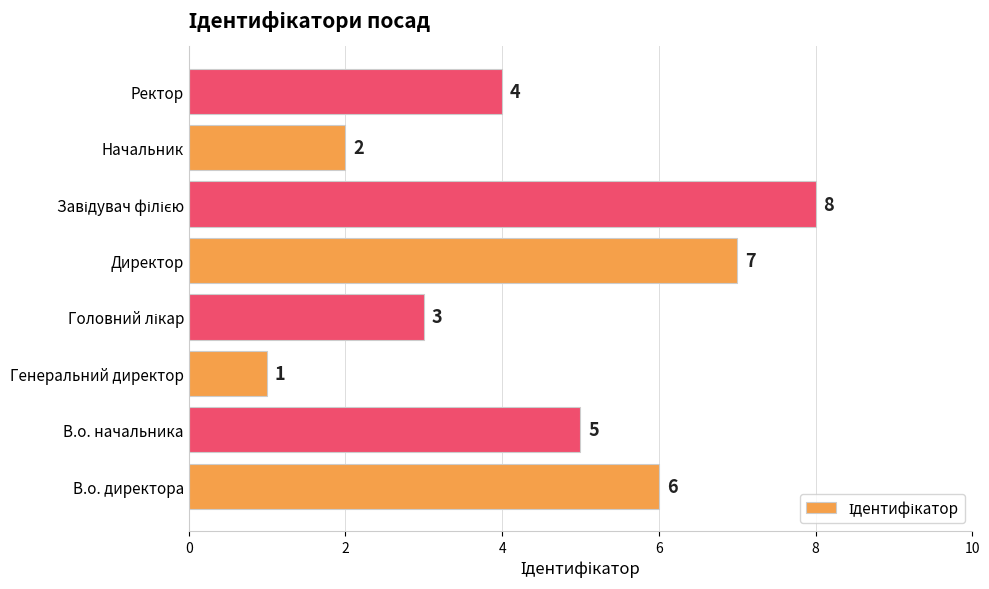

What is the difference between the second highest and second lowest values?

5